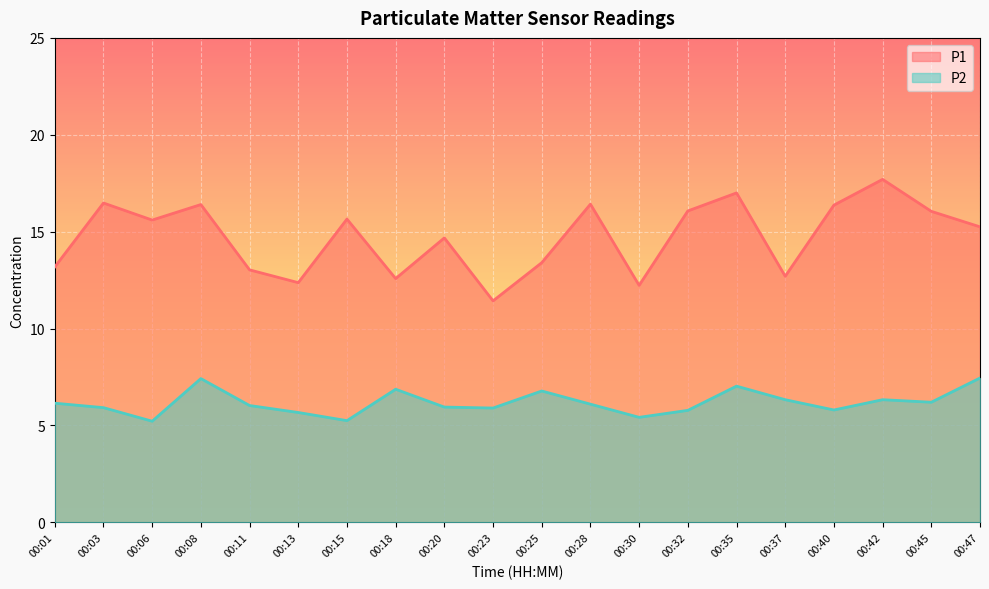

Does the chart display data point markers on the line(s)?

No